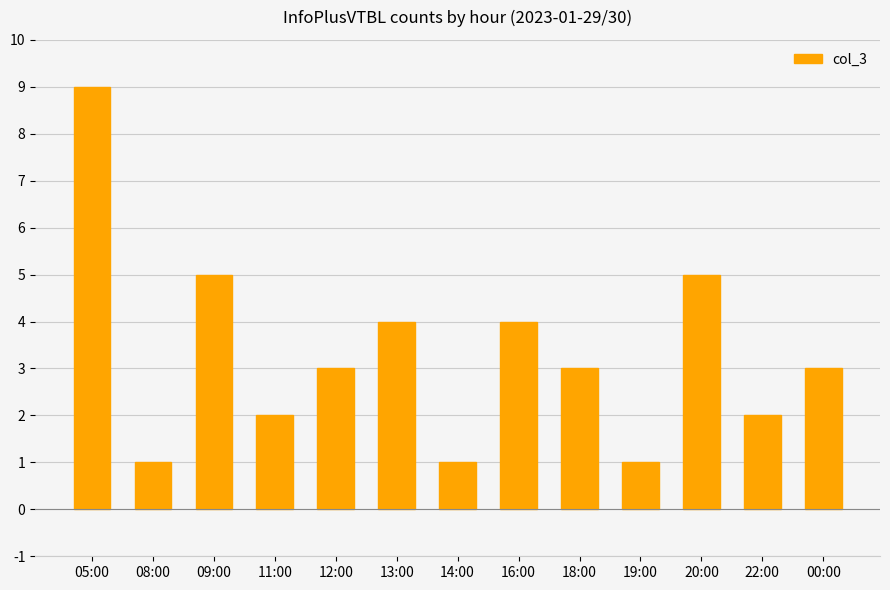

How many data points does each series have?

13